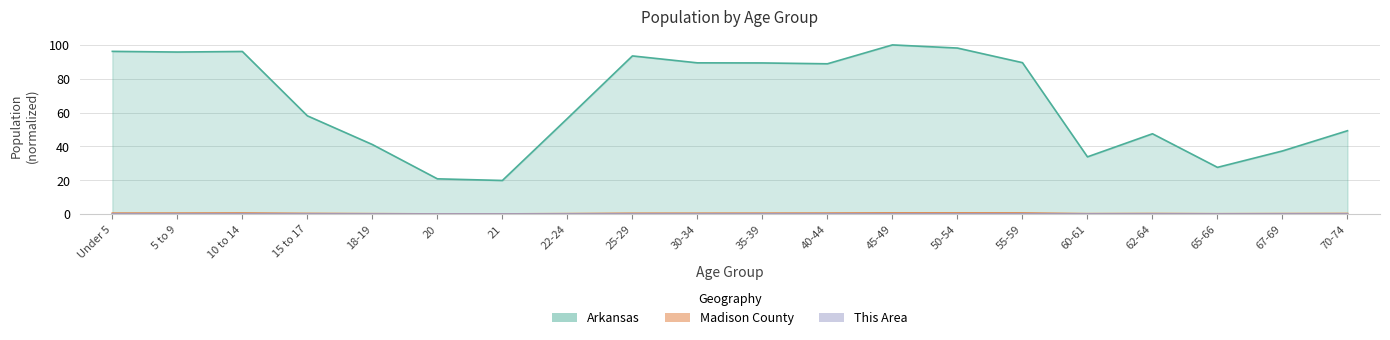

Reading left to right, what are all the values shown in this chart?

This Area: 0.0	0.0	0.0	0.0	0.0	0.0	0.0	0.0	0.0	0.0	0.0	0.0	0.0	0.0	0.0	0.0	0.0	0.0	0.0	0.0
Madison County: 0.5	0.5	0.5	0.3	0.2	0.1	0.1	0.2	0.4	0.4	0.5	0.5	0.6	0.6	0.6	0.2	0.3	0.2	0.2	0.3
Arkansas: 96.2	95.8	96.1	58.1	41.1	20.8	19.8	56.5	93.5	89.4	89.3	88.8	100.0	98.1	89.5	33.8	47.5	27.6	37.3	49.3